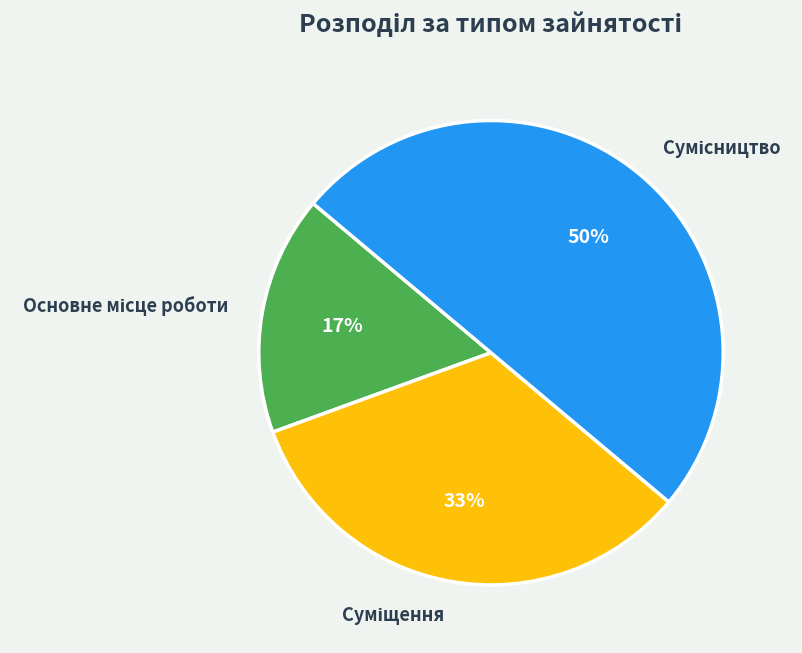

Count the number of slices in the pie.

3